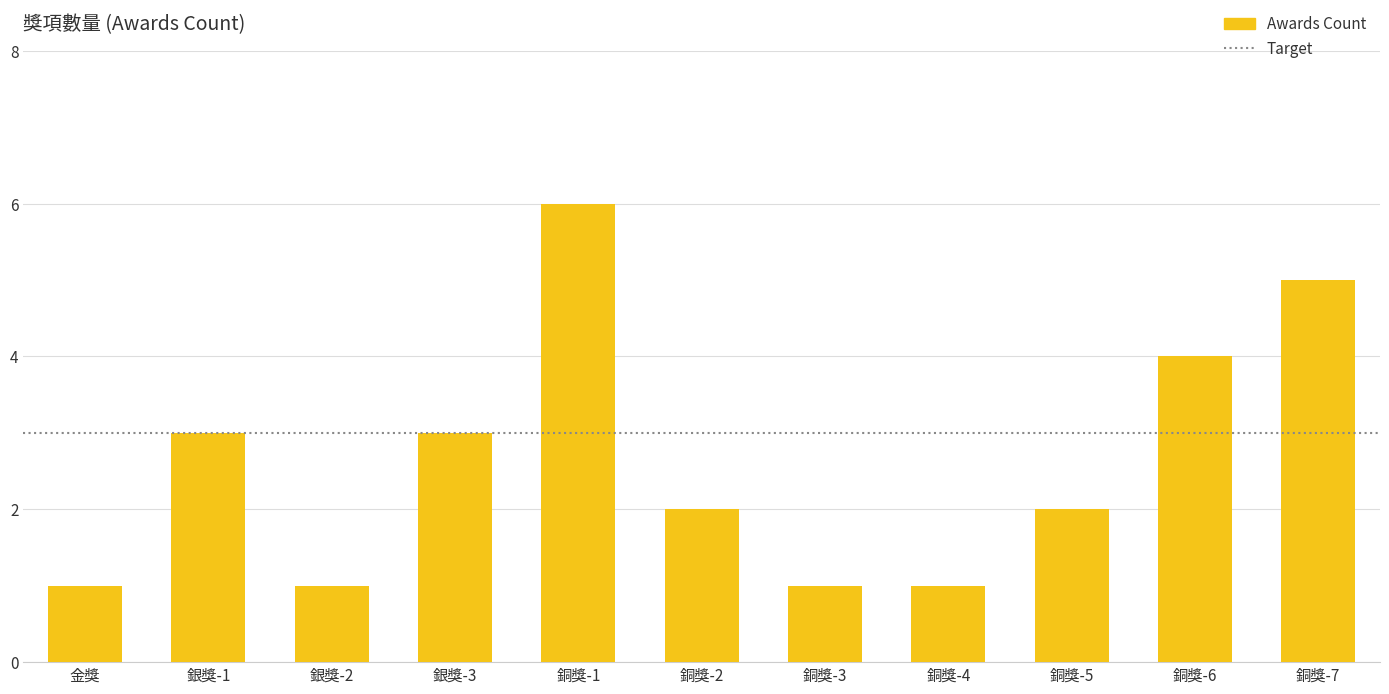

What is the change in value from 銅獎-3 to 銅獎-7?

+4